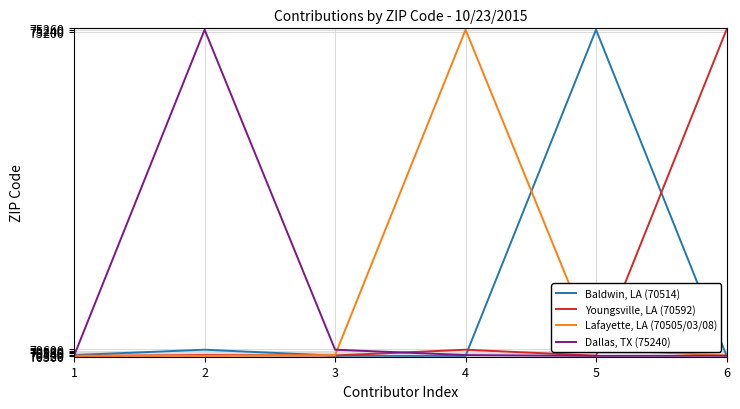

The Dallas, TX (75240) series shows 105121 at 3. True or false?

False